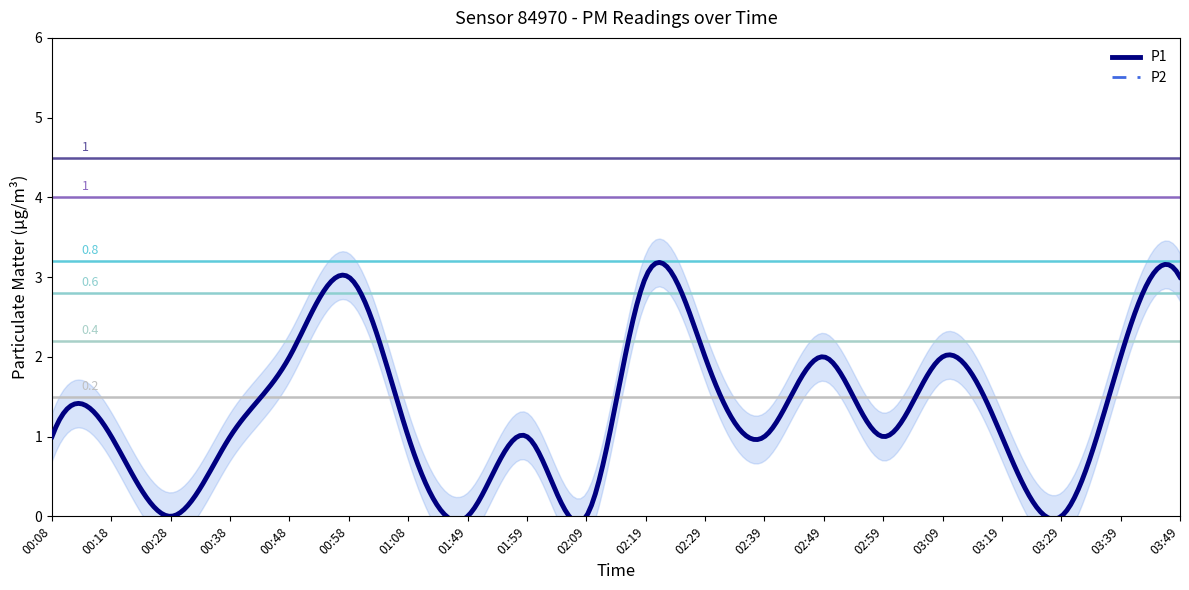

What is the average value of the P1 series?

1